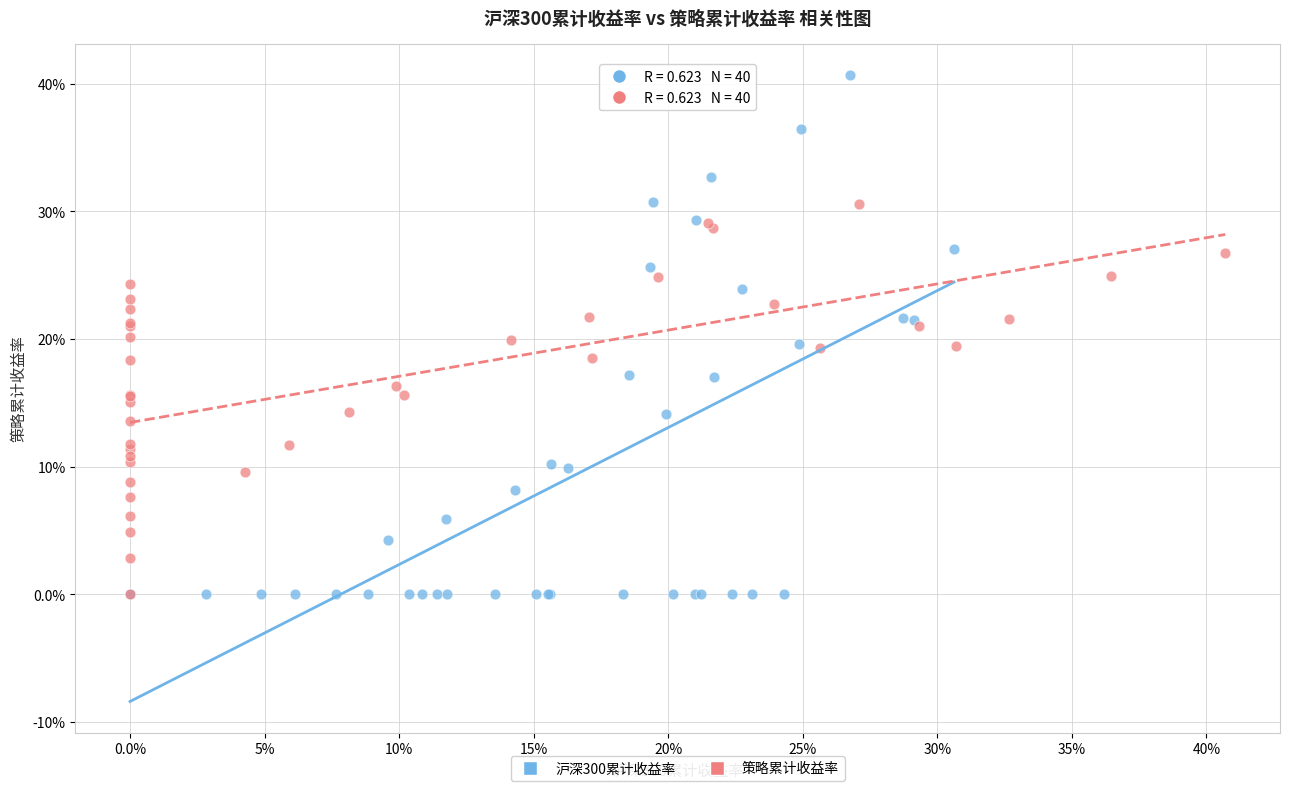

Which series contains the highest Y value?

沪深300累计收益率